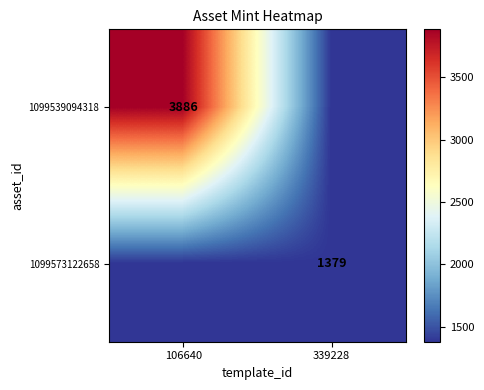

The 1099573122658 series shows 811 at 339228. True or false?

False